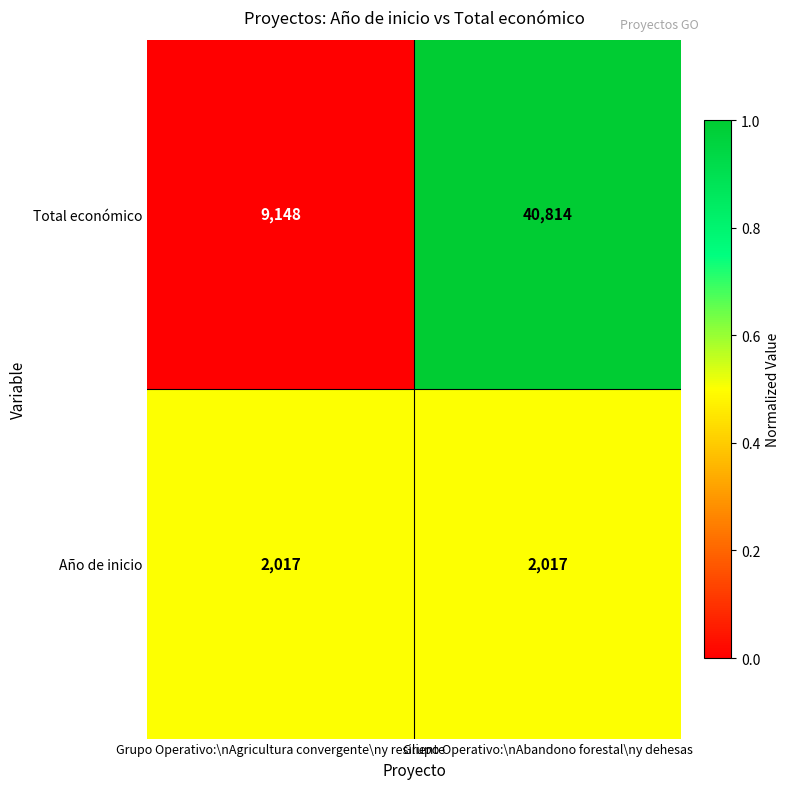

What is the total value across all series at Grupo Operativo:\nAgricultura convergente\ny resiliente?

11165